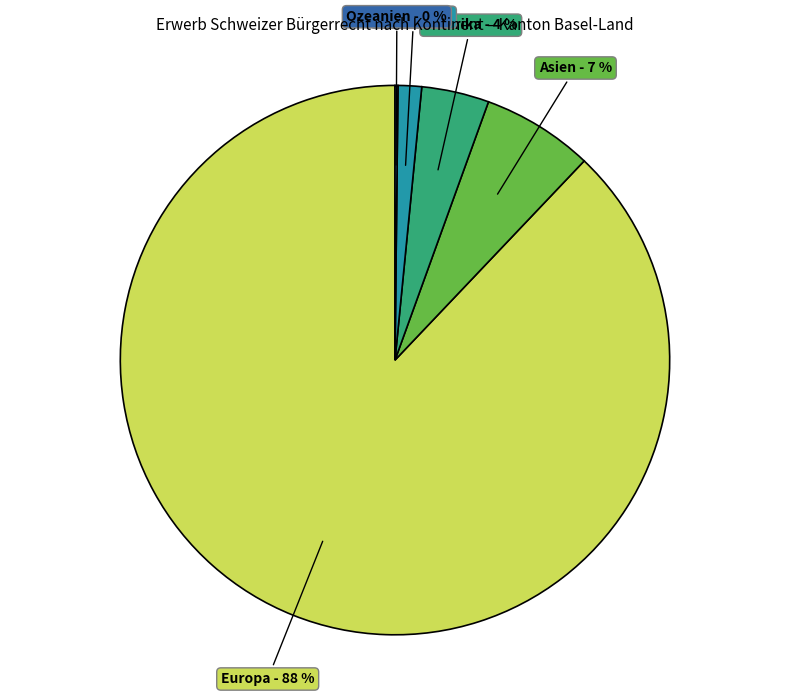

Does any single category account for the majority?

Yes